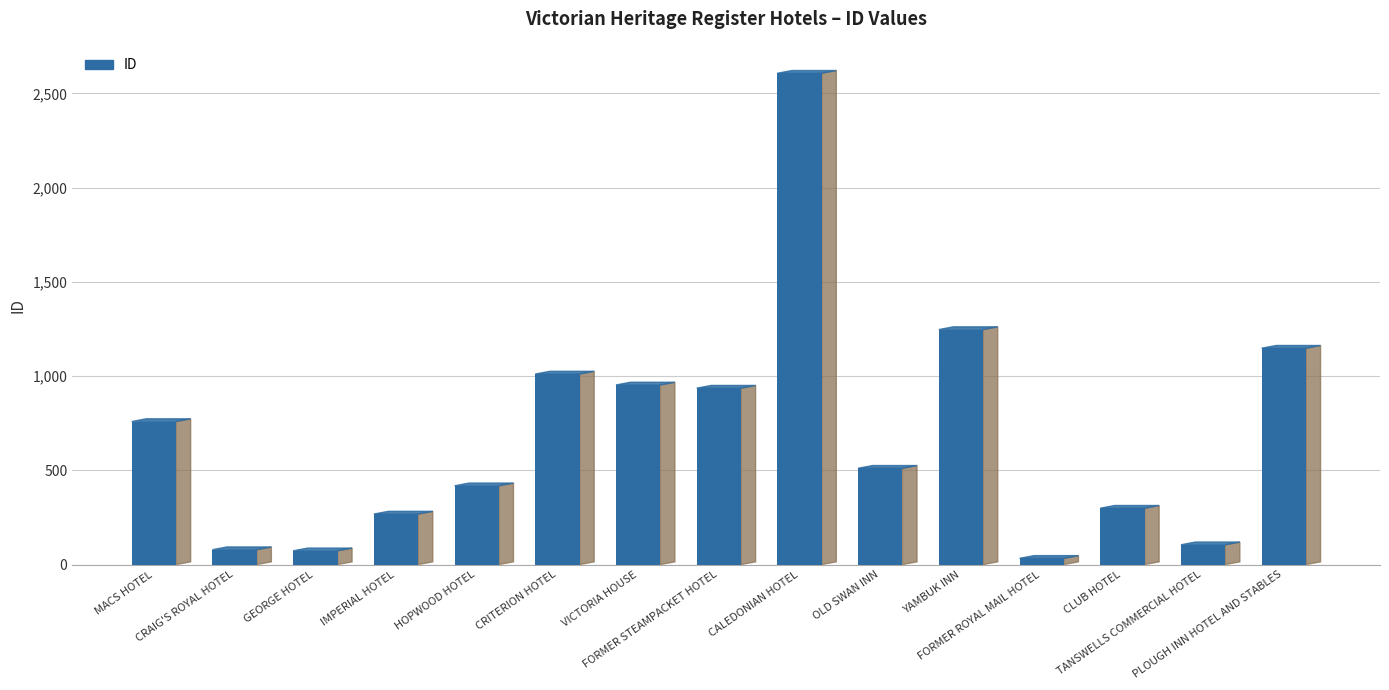

What is the average value?

696